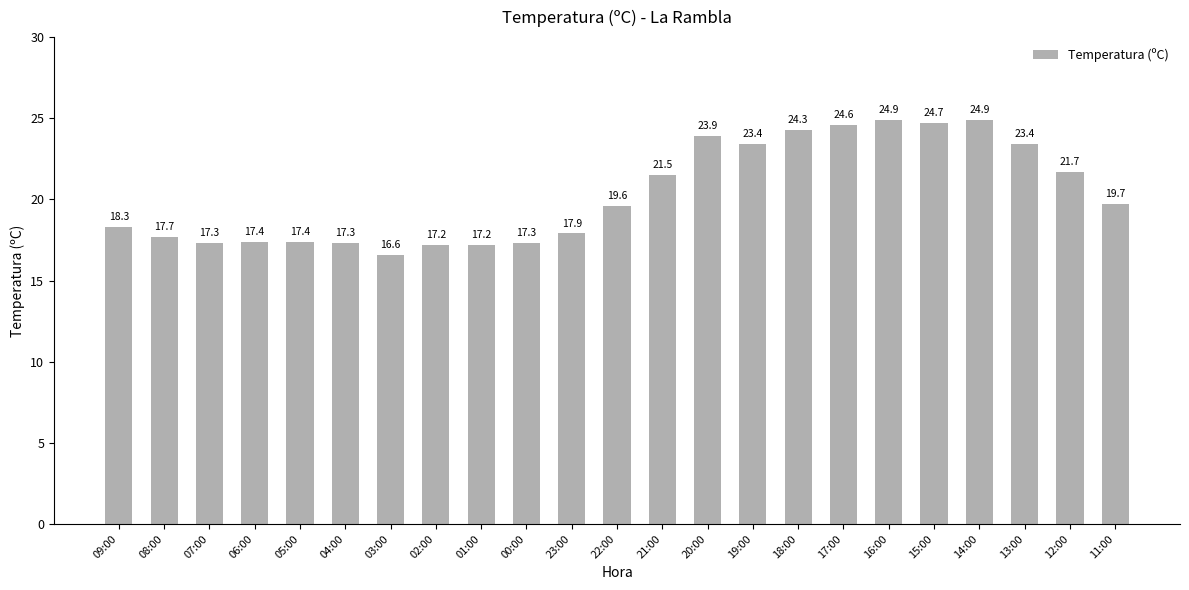

What is the sum of all values?

468.2